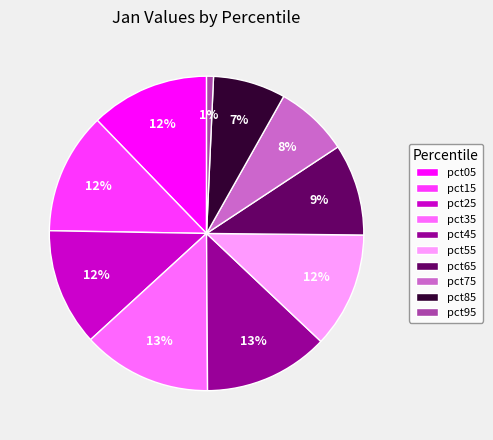

Count the number of slices in the pie.

10